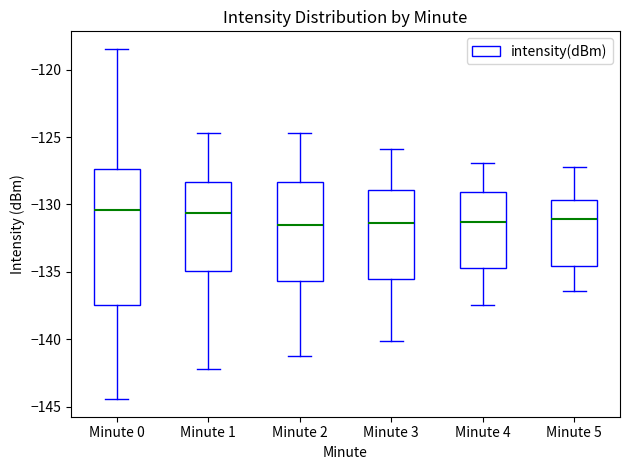

Which box is the tallest, from its lower edge to its upper edge?

Minute 0